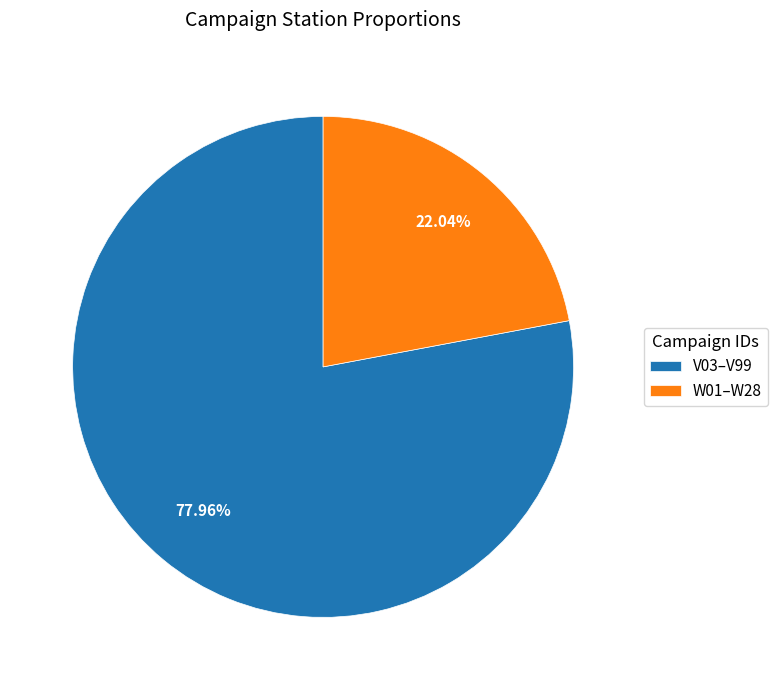

Do V03–V99 and W01–W28 together represent more than half of the pie?

Yes